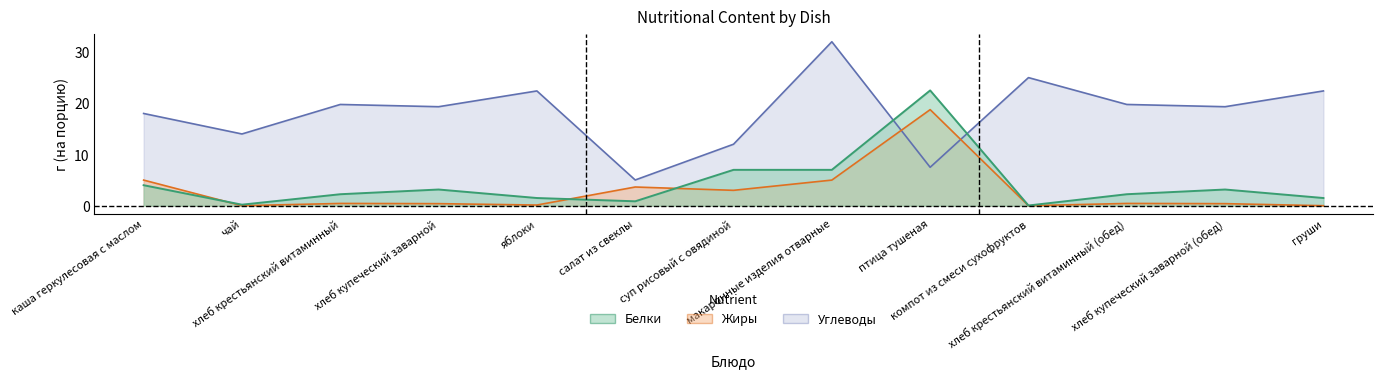

Which series changed the most between суп рисовый с овядиной and птица тушеная?

Жиры